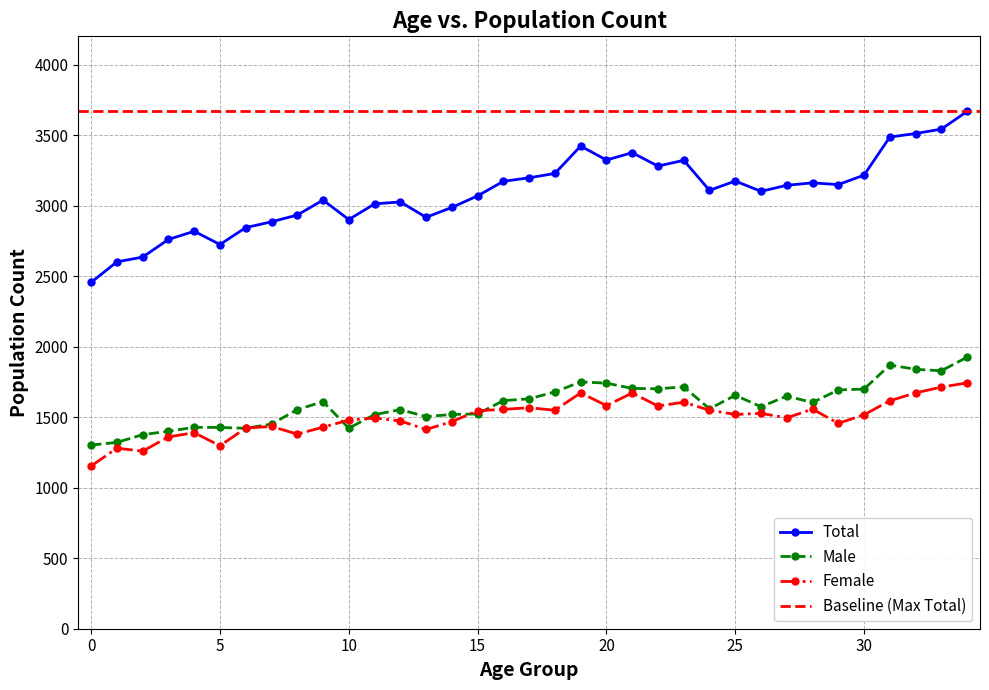

Between 12 and 20, which series saw the biggest shift?

Total